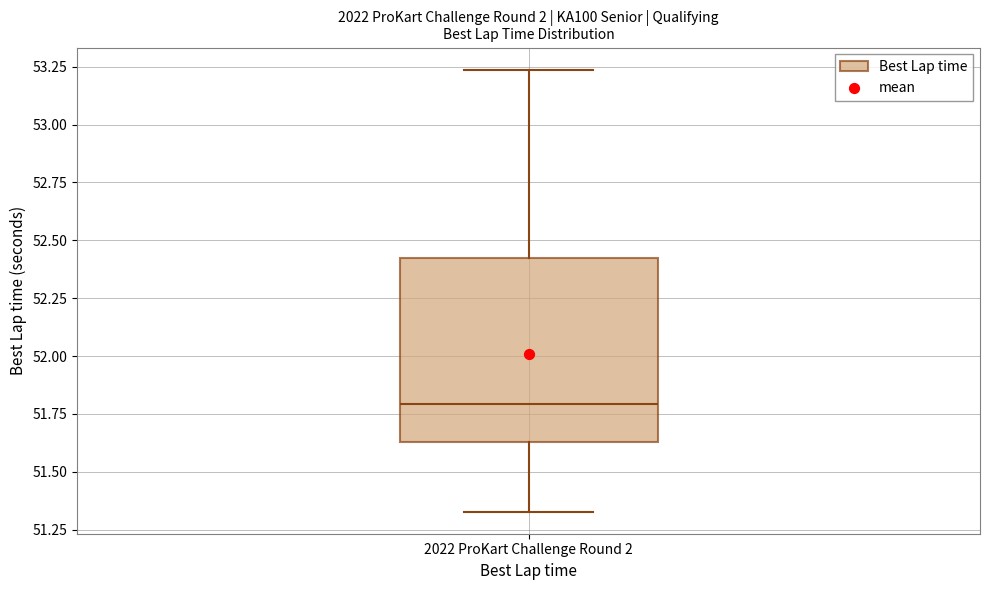

Transcribe this box plot: give where the median line is, the range the box spans, and where the two whiskers end, as read against the y-axis. The values are not printed on the chart, so give them approximately, as read against the axis.

median 51.80, box 51.65 to 52.40, whiskers 51.35 to 53.25